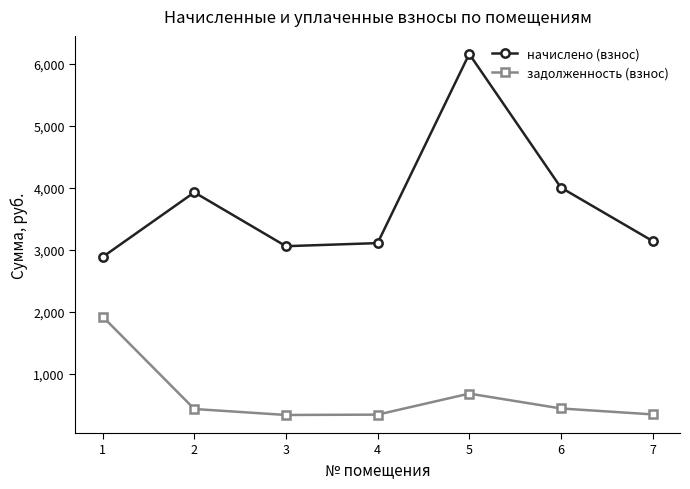

At which label does задолженность (взнос) reach its peak?

1